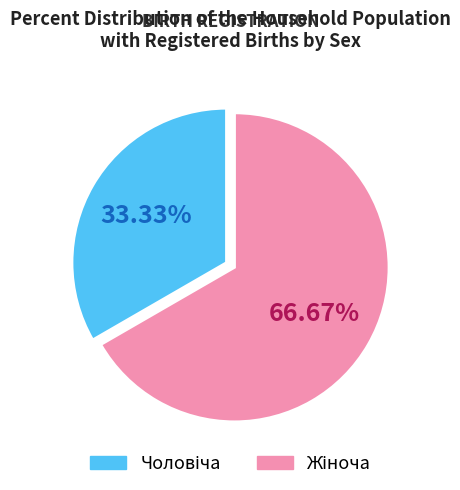

Is there any slice that represents more than half of the pie?

Yes